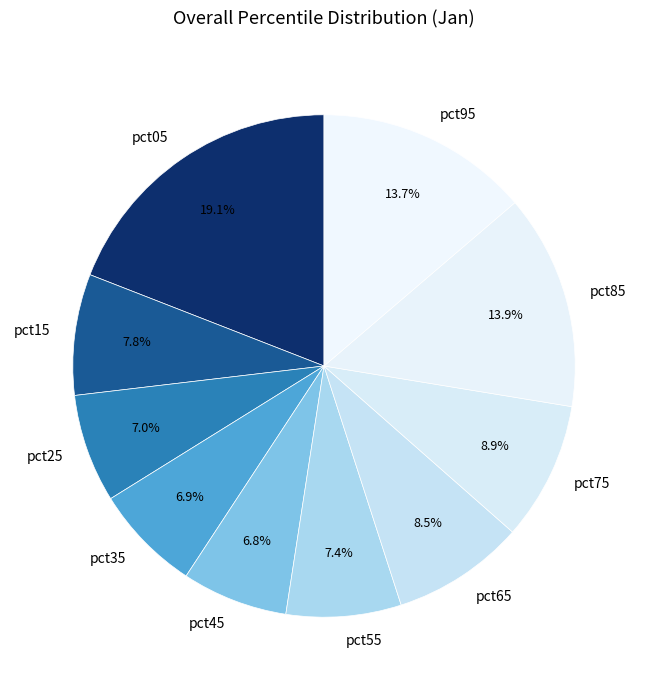

Which category has the biggest portion of the pie?

pct05